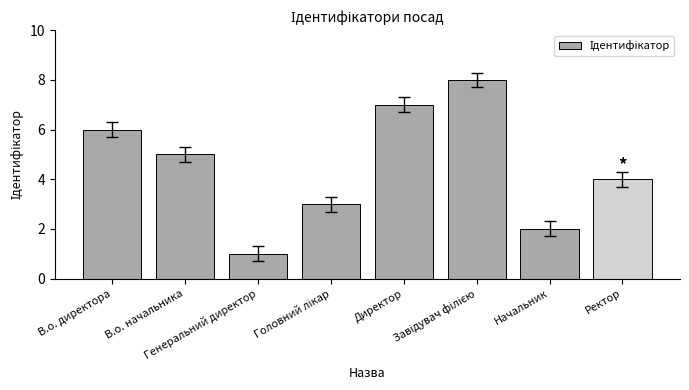

What is the sum of all values?

36